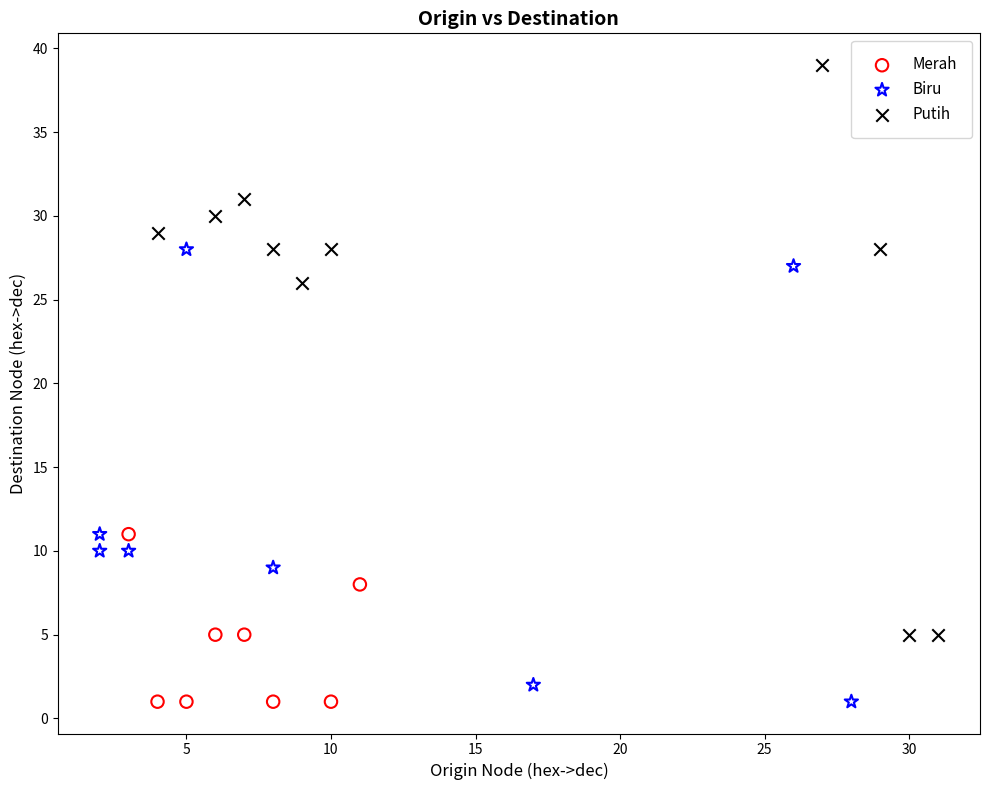

Which series has the widest spread of Y values?

Putih